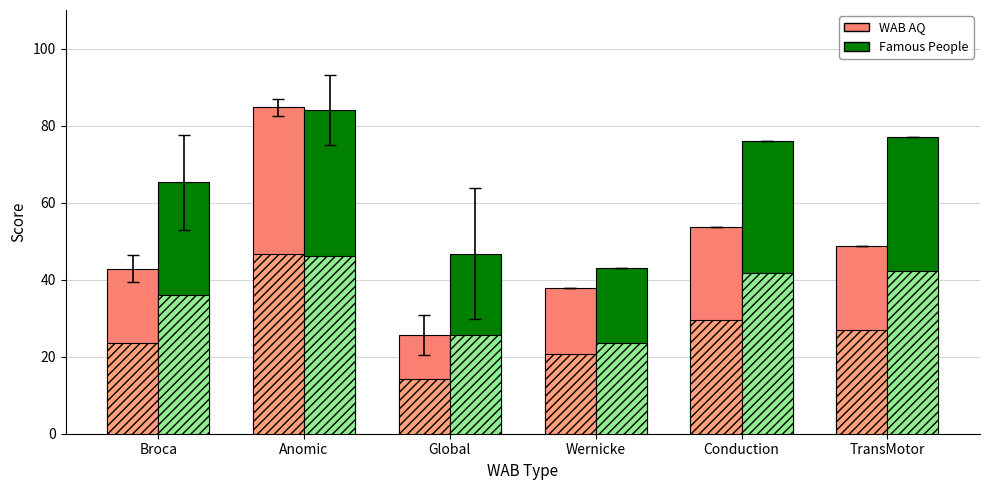

How many bars are there in total?

12